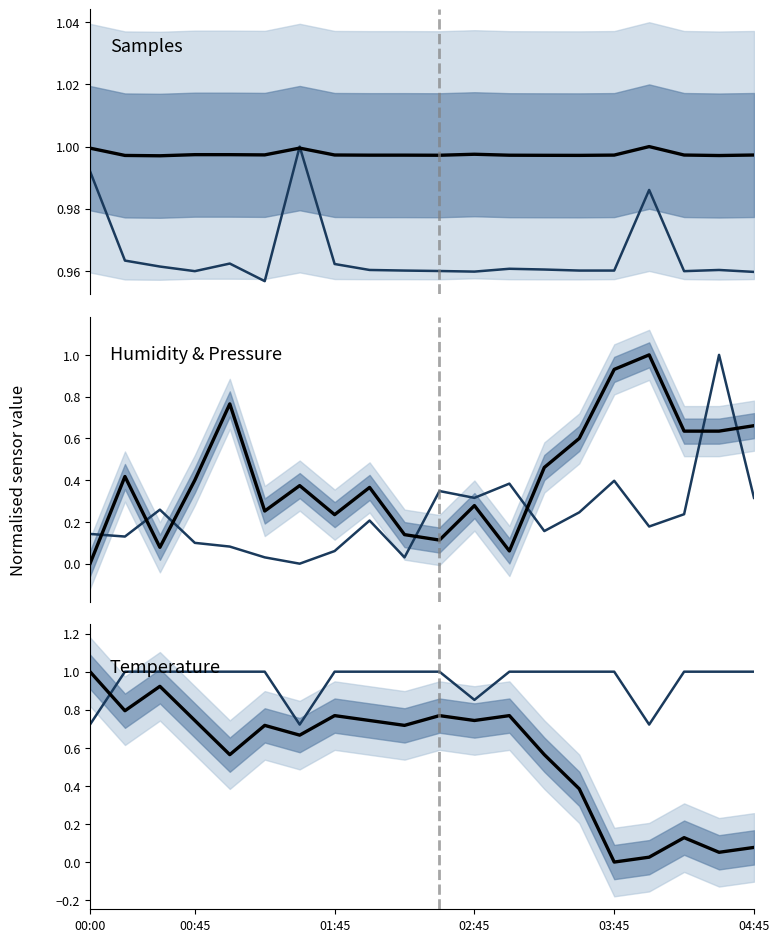

Which series has the largest total across all categories?

Samples (norm)